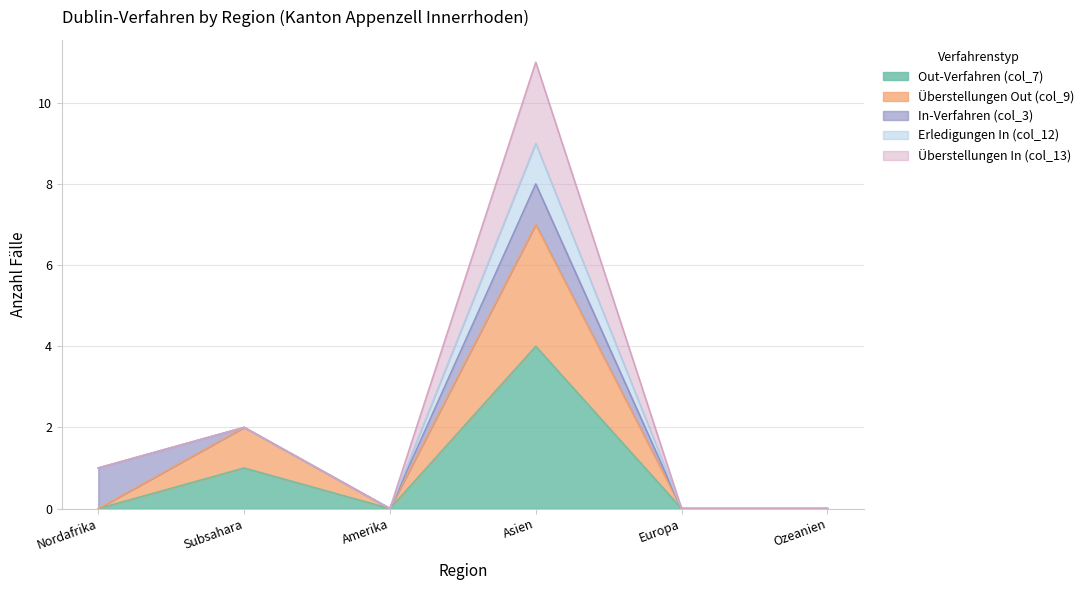

At which category is the sum across all series the highest?

Asien